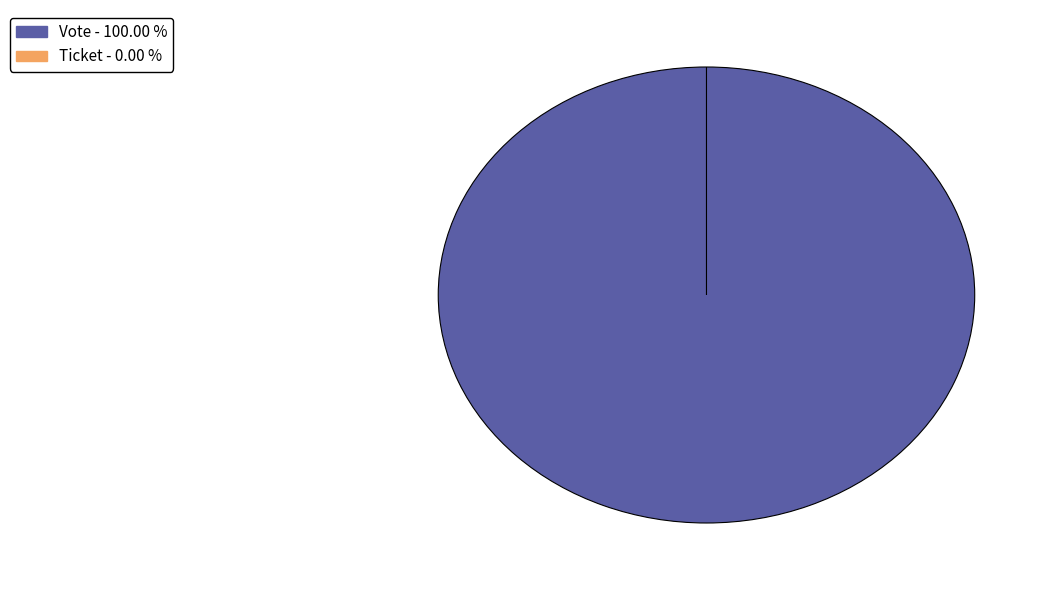

What is the change in value from Vote to Ticket?

-1